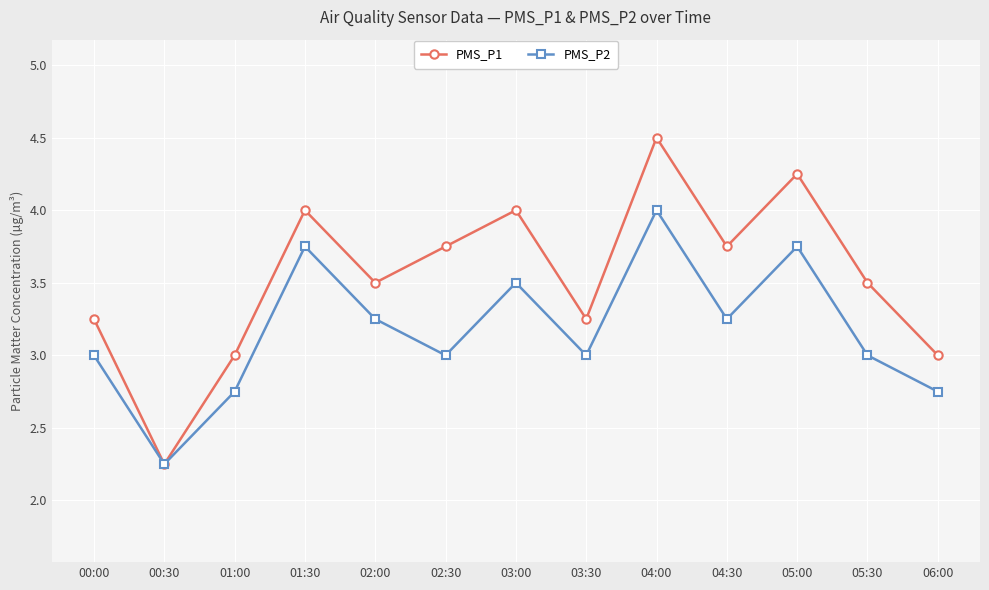

Which series has the largest range (max minus min)?

PMS_P1